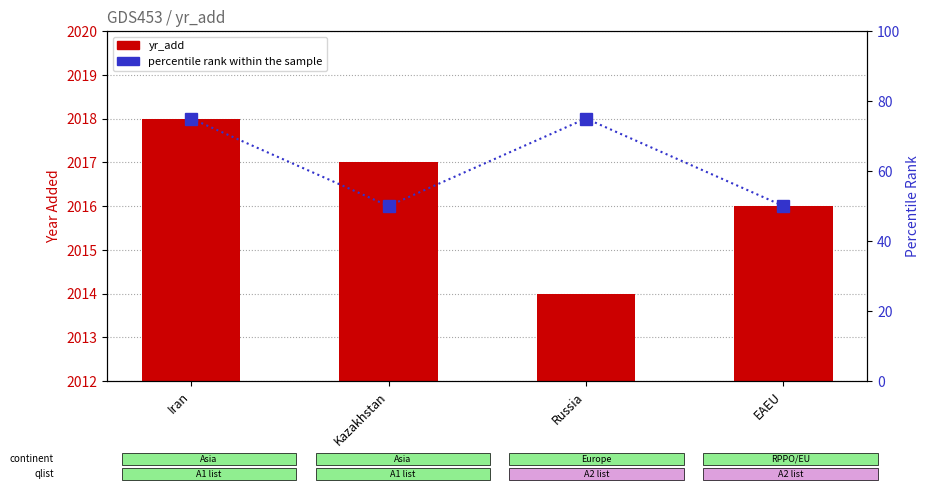

At which label is yr_add closest to 2016?

EAEU